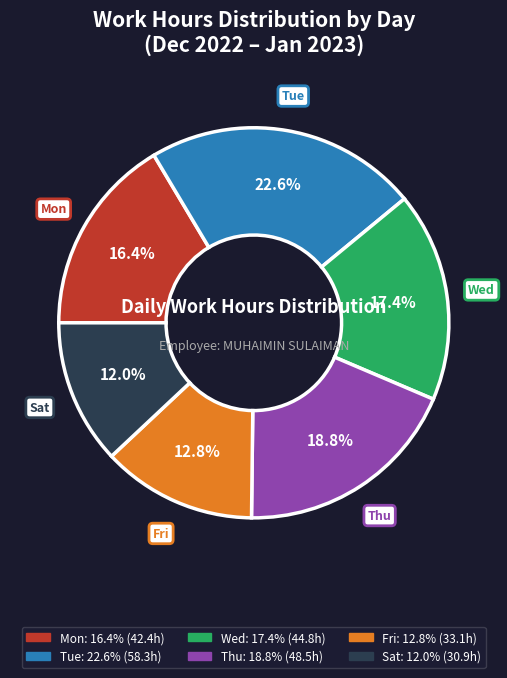

Is there a majority slice in this chart?

No